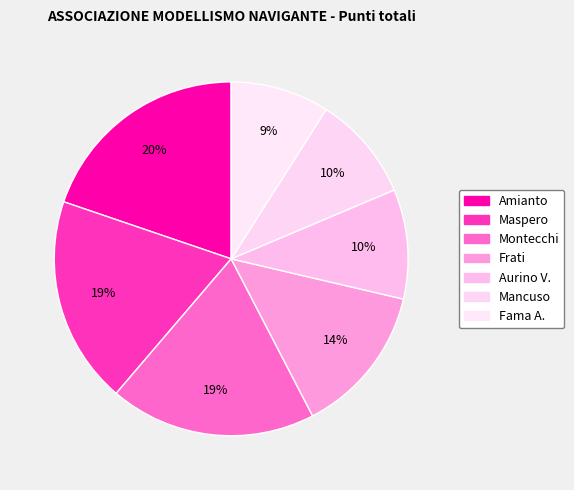

How many segments does this pie chart have?

7